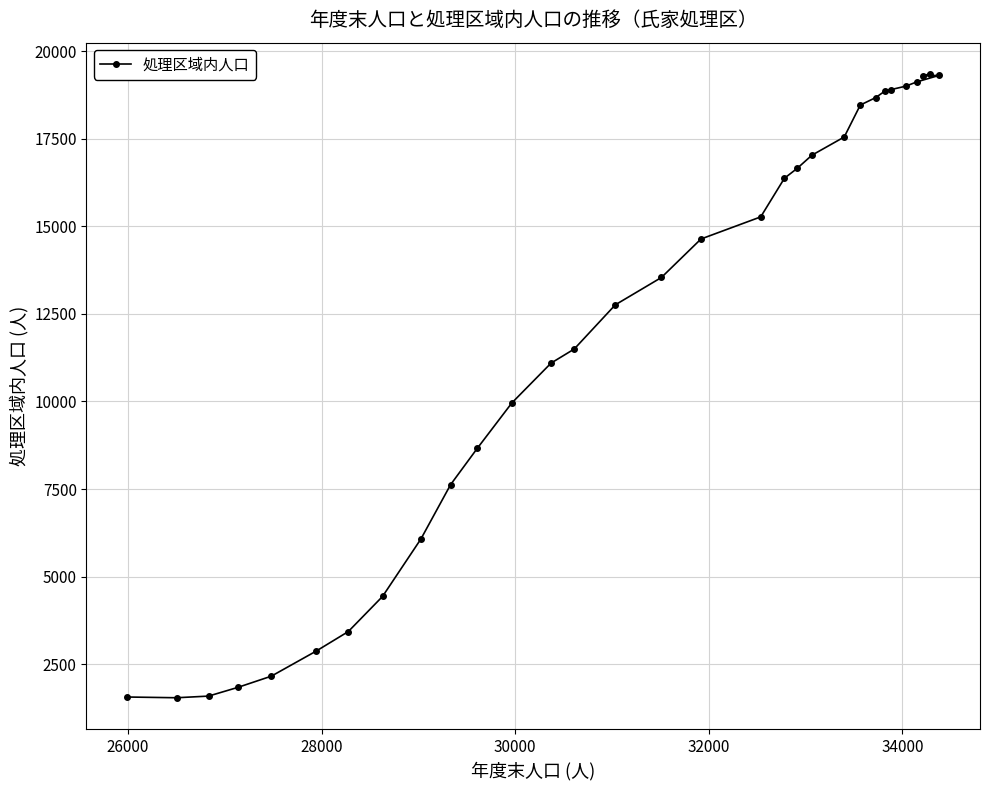

What is the sum of all values?

369148